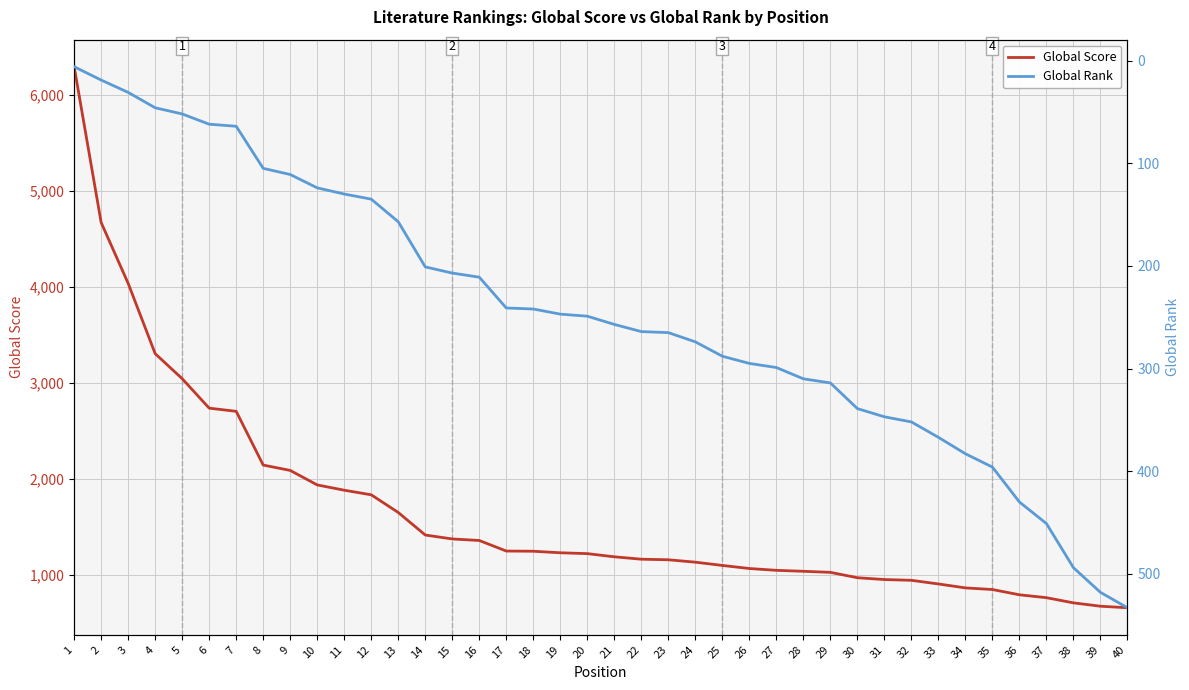

At which label does Global Score reach its peak?

1